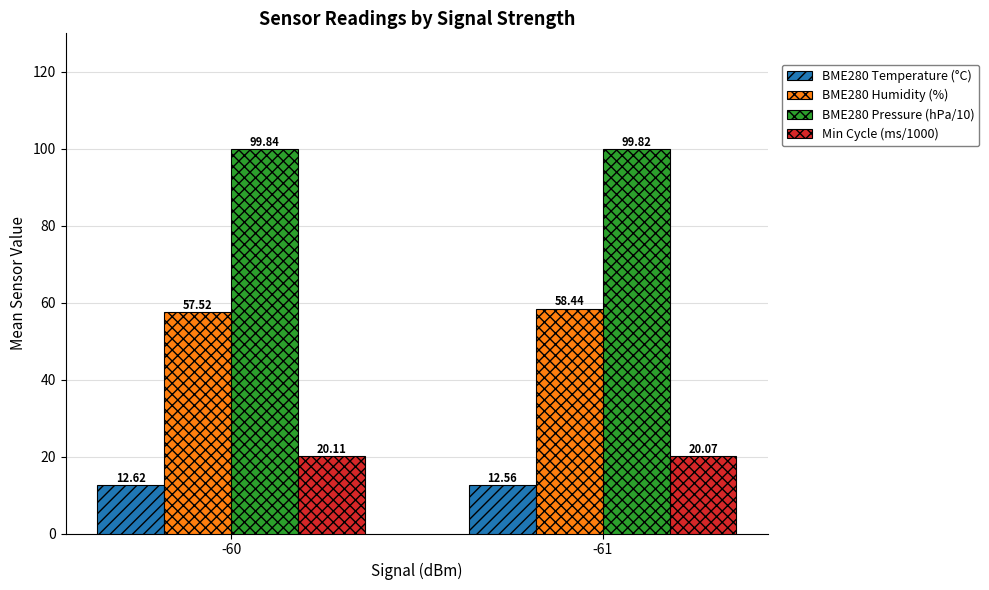

Rank the series at -61 from highest to lowest value.

BME280 Pressure (hPa/10), BME280 Humidity (%), Min Cycle (ms/1000), BME280 Temperature (°C)